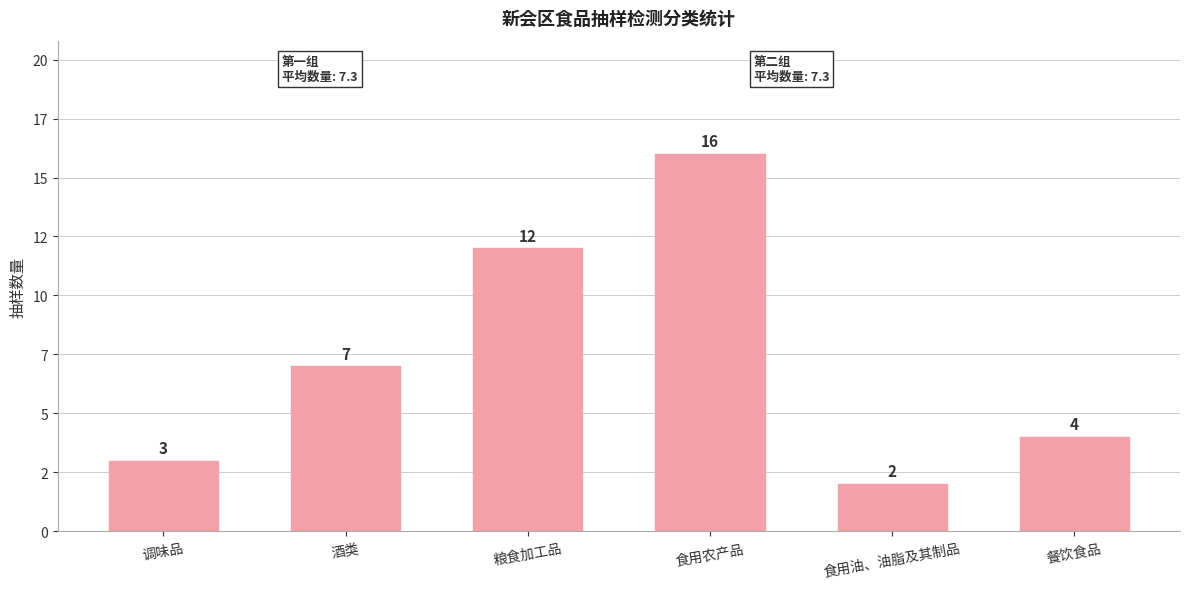

What is the sum of the values at 食用农产品 and 食用油、油脂及其制品?

18